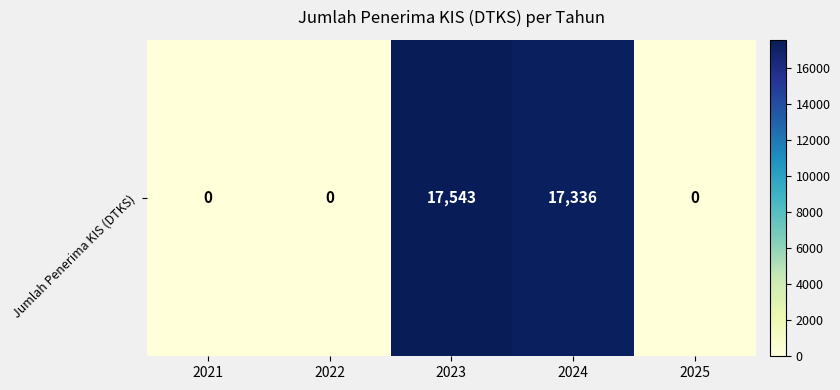

List the labels in order of value, smallest first.

2021, 2022, 2025, 2024, 2023